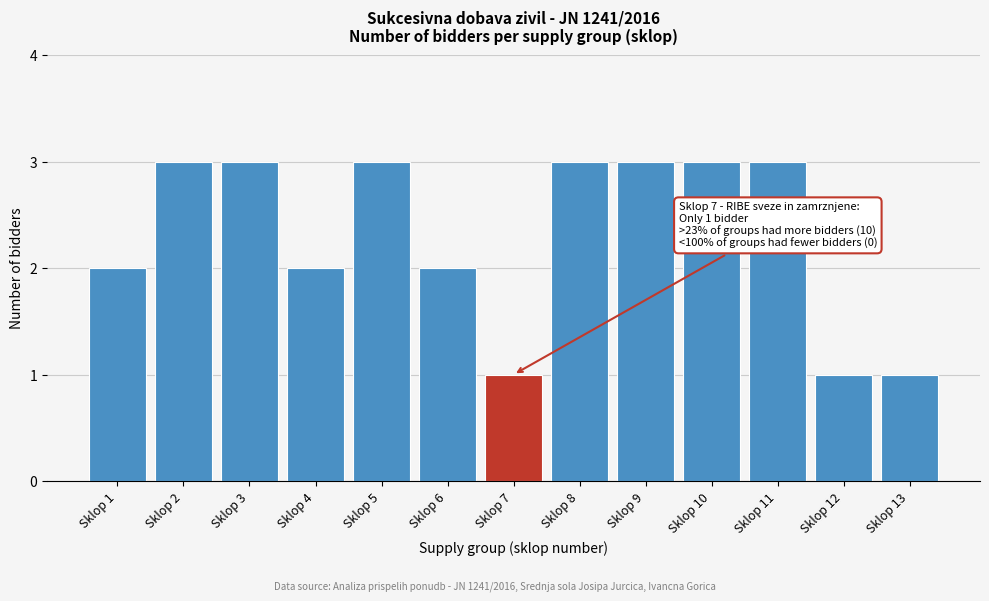

Reading right to left, what are all the values shown in this chart?

1	1	3	3	3	3	1	2	3	2	3	3	2